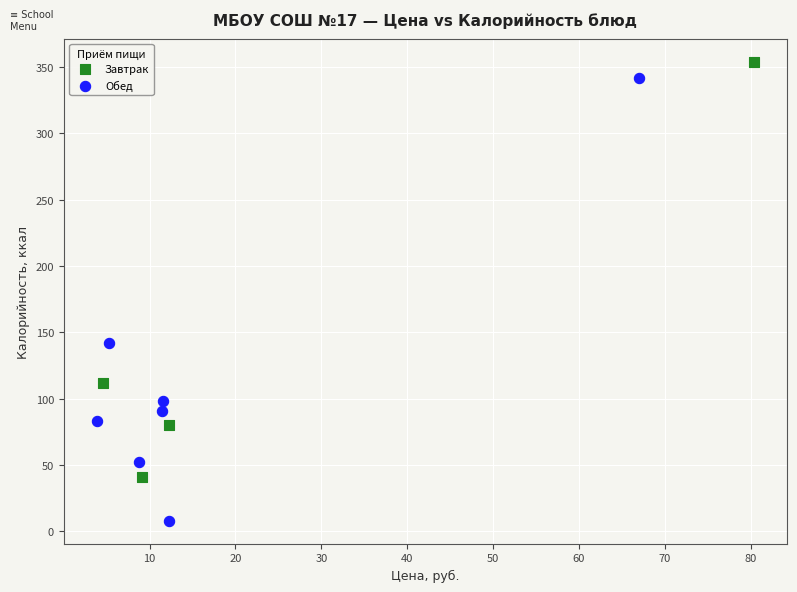

Which series contains the lowest Y value?

Обед